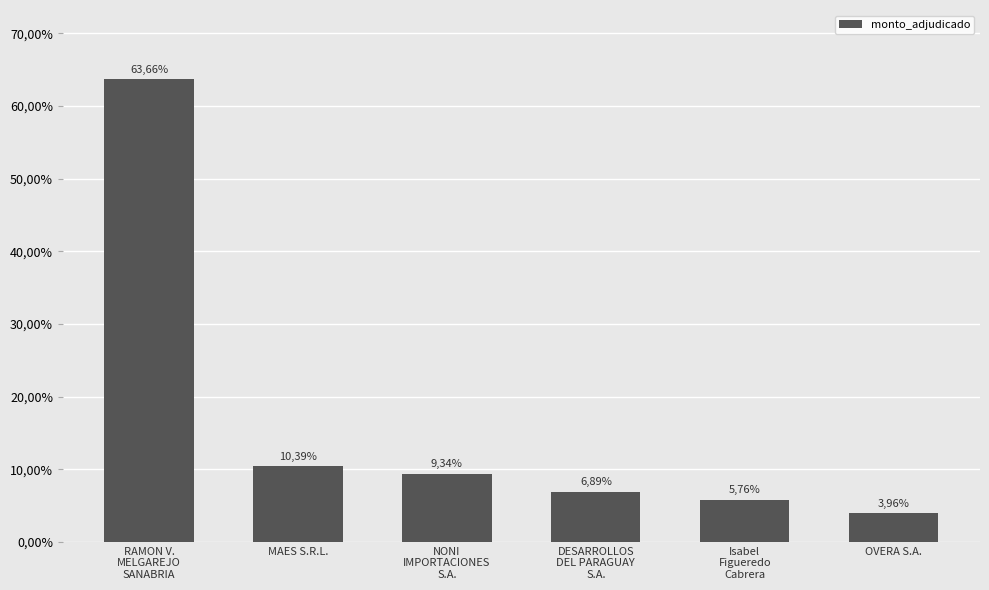

Is it true that the value at MAES S.R.L. is 2.6?

False